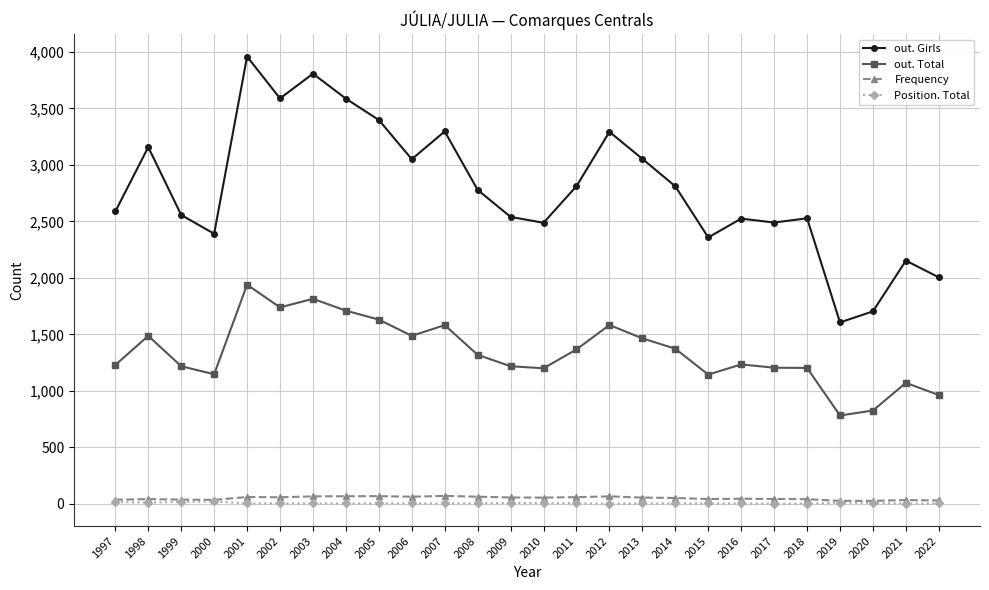

What is the difference between the Position. Total values at 1997 and 2014?

12